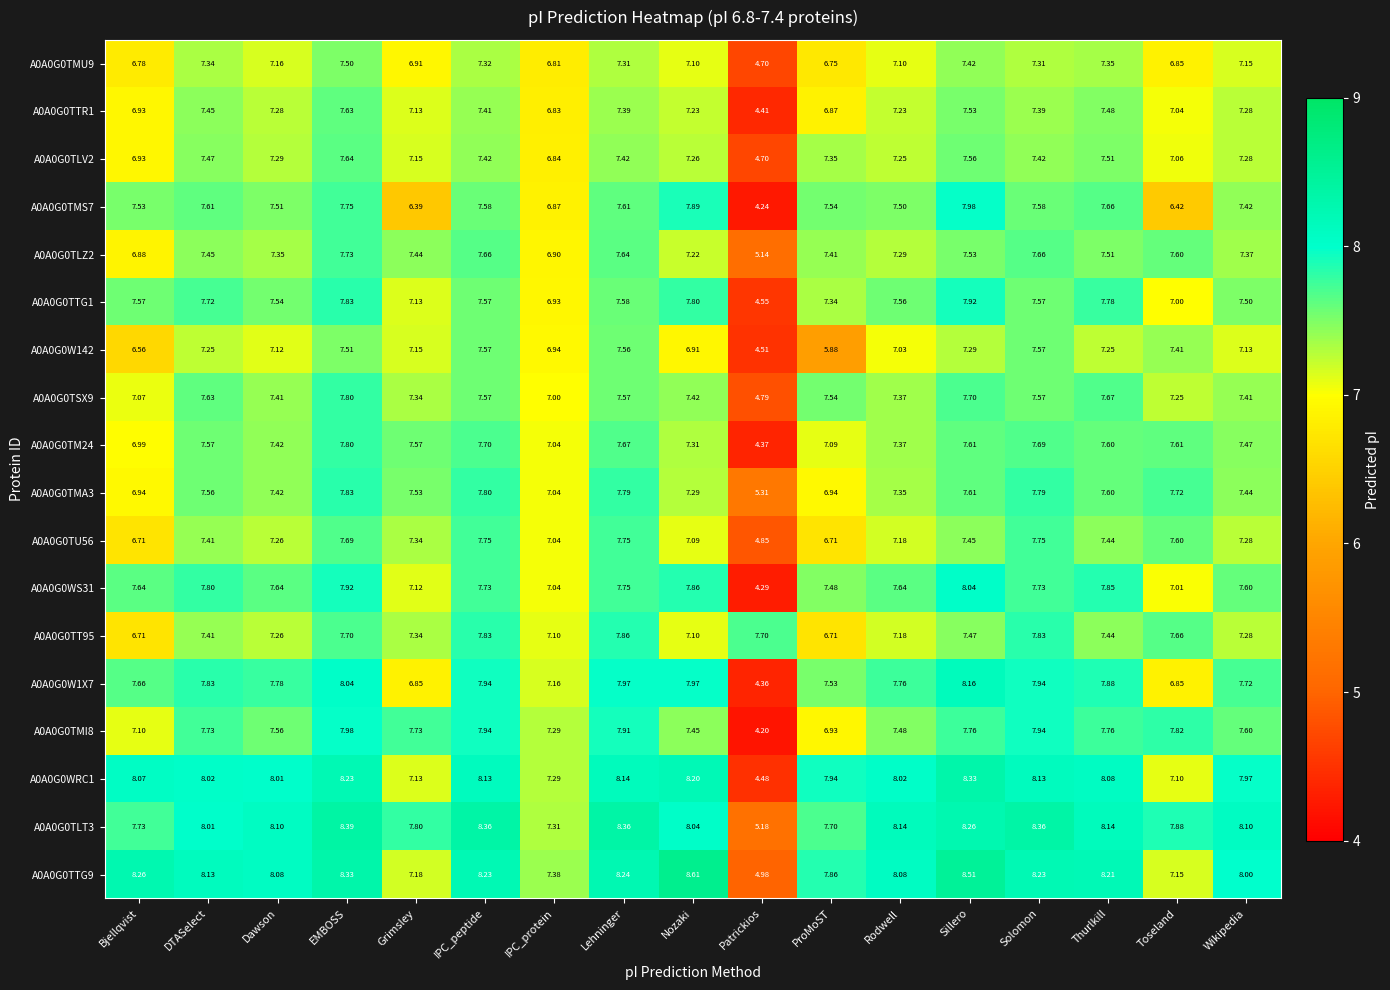

Which label corresponds to the smallest value in the chart?

Patrickios